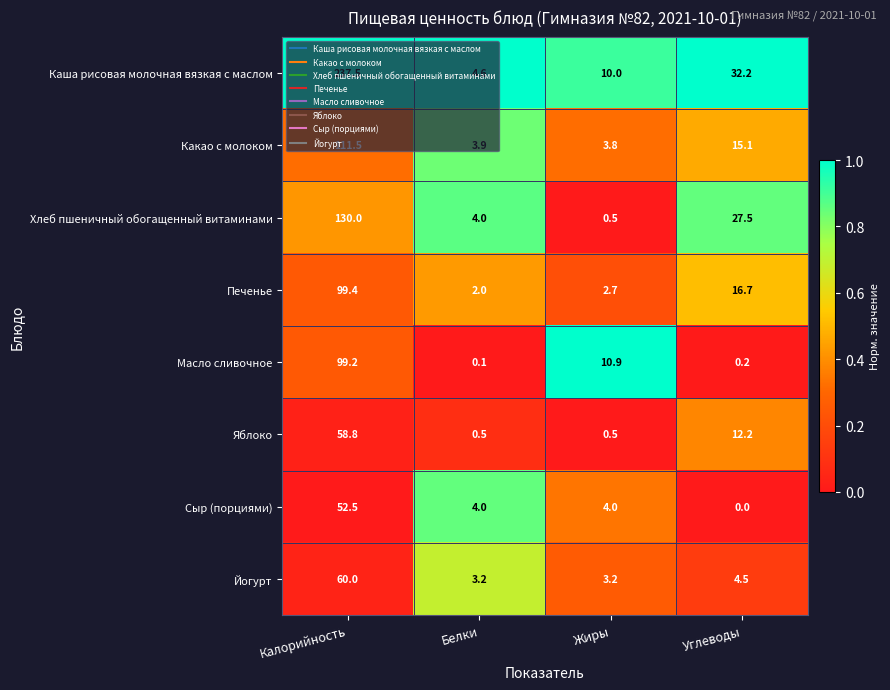

What is the greatest value displayed?

237.5